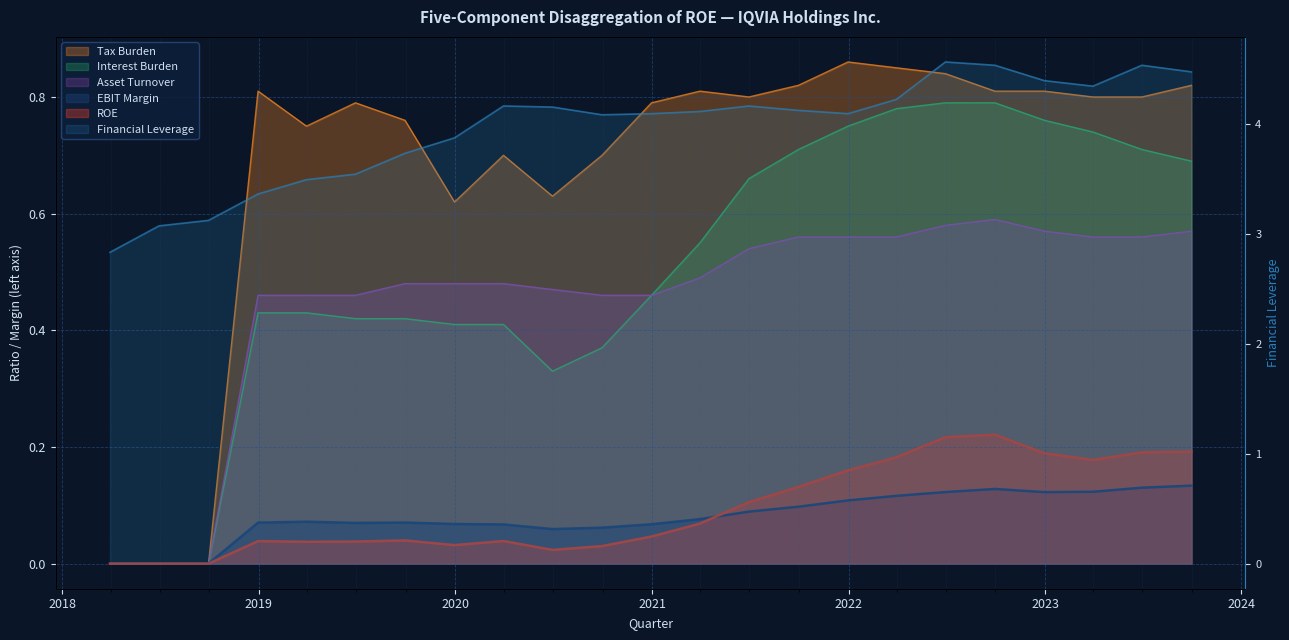

Rank the series at 2020-03-31 from lowest to highest value.

ROE, EBIT Margin, Interest Burden, Asset Turnover, Tax Burden, Financial Leverage